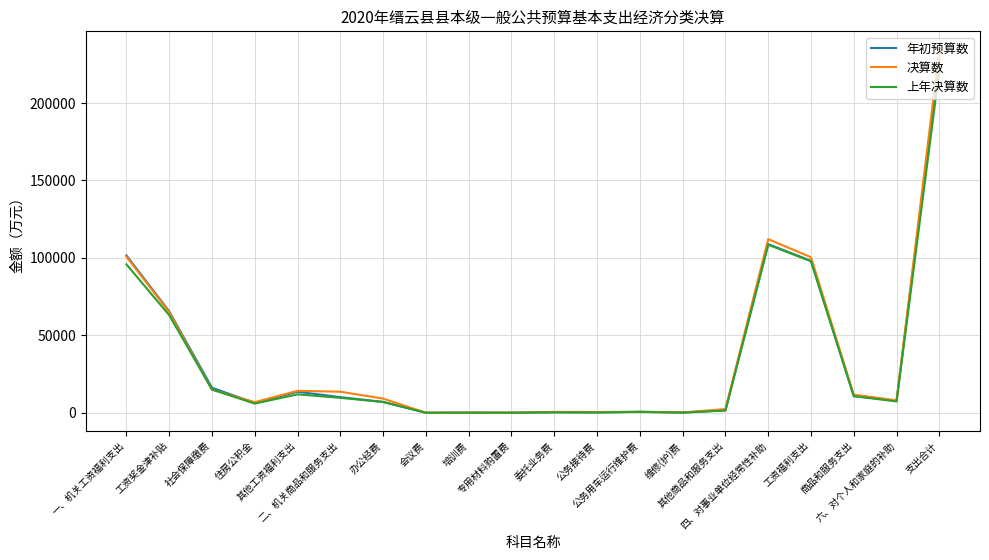

What are all the series names shown in the legend?

年初预算数, 决算数, 上年决算数